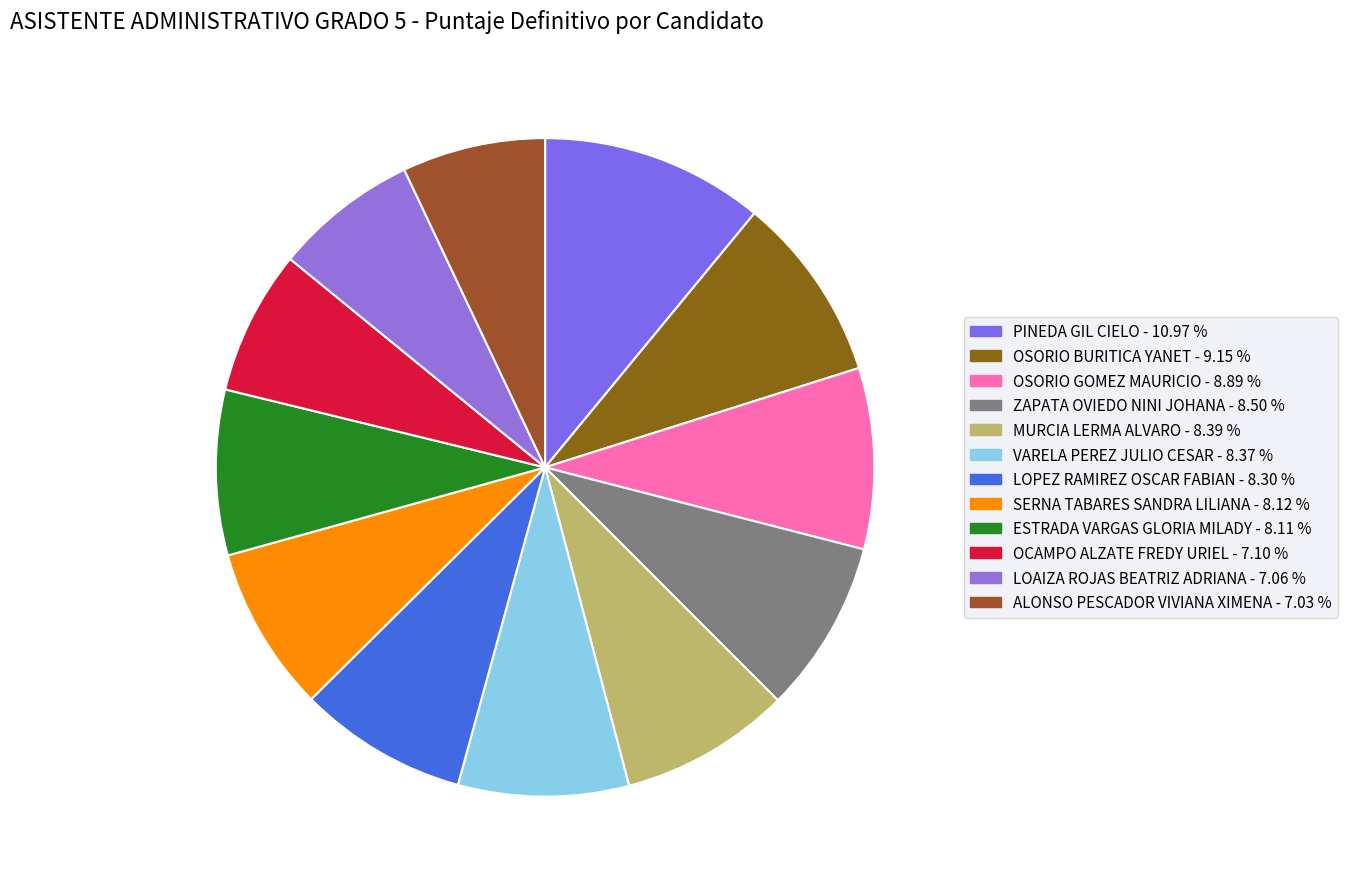

Rank the categories by value from lowest to highest.

ALONSO PESCADOR VIVIANA XIMENA, LOAIZA ROJAS BEATRIZ ADRIANA, OCAMPO ALZATE FREDY URIEL, ESTRADA VARGAS GLORIA MILADY, SERNA TABARES SANDRA LILIANA, LOPEZ RAMIREZ OSCAR FABIAN, VARELA PEREZ JULIO CESAR, MURCIA LERMA ALVARO, ZAPATA OVIEDO NINI JOHANA, OSORIO GOMEZ MAURICIO, OSORIO BURITICA YANET, PINEDA GIL CIELO